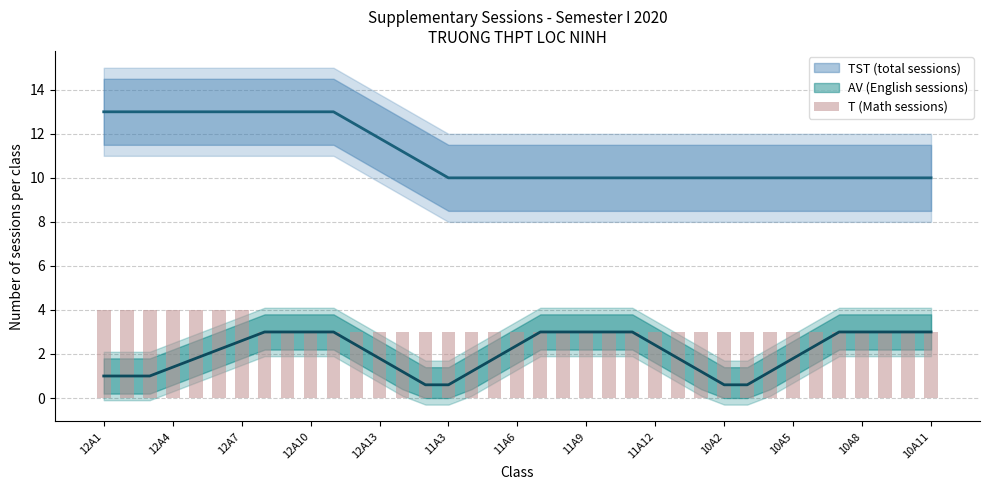

What is the value of the 5th bar from the left?

4